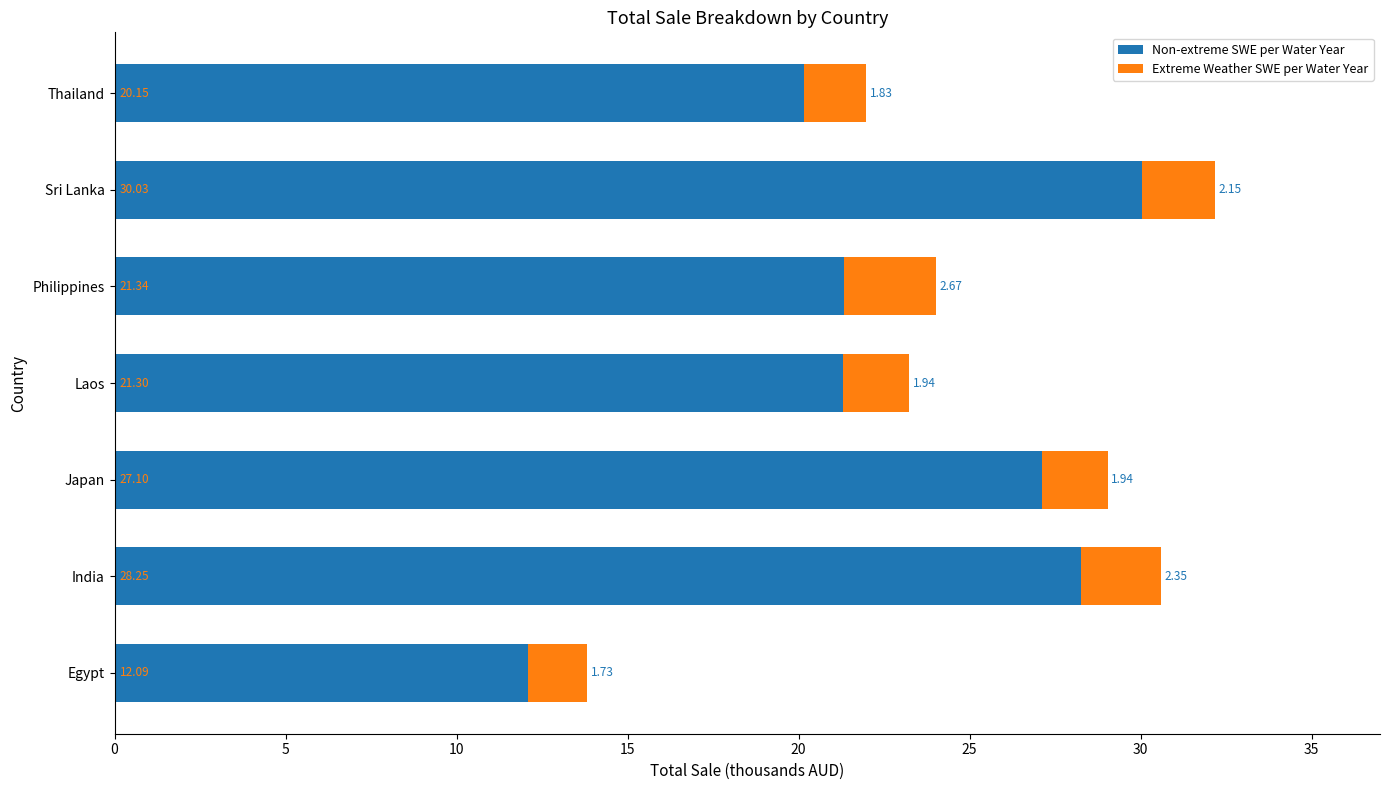

Which category has the lowest value in the Non-extreme SWE per Water Year series?

Egypt